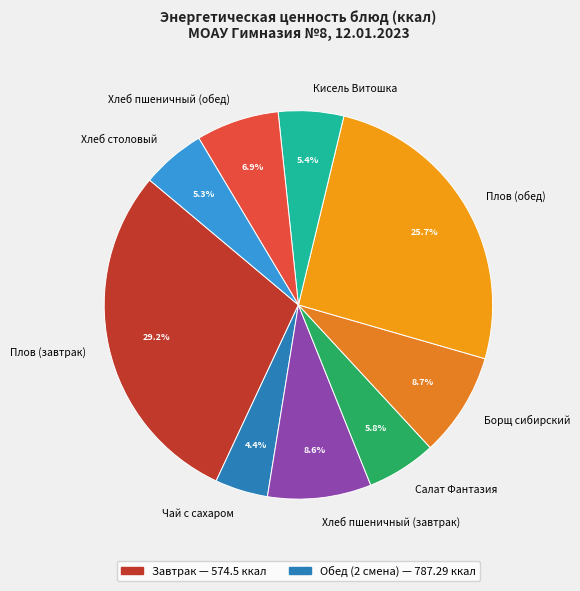

Between Хлеб пшеничный (обед) and Борщ сибирский, which is larger?

Борщ сибирский